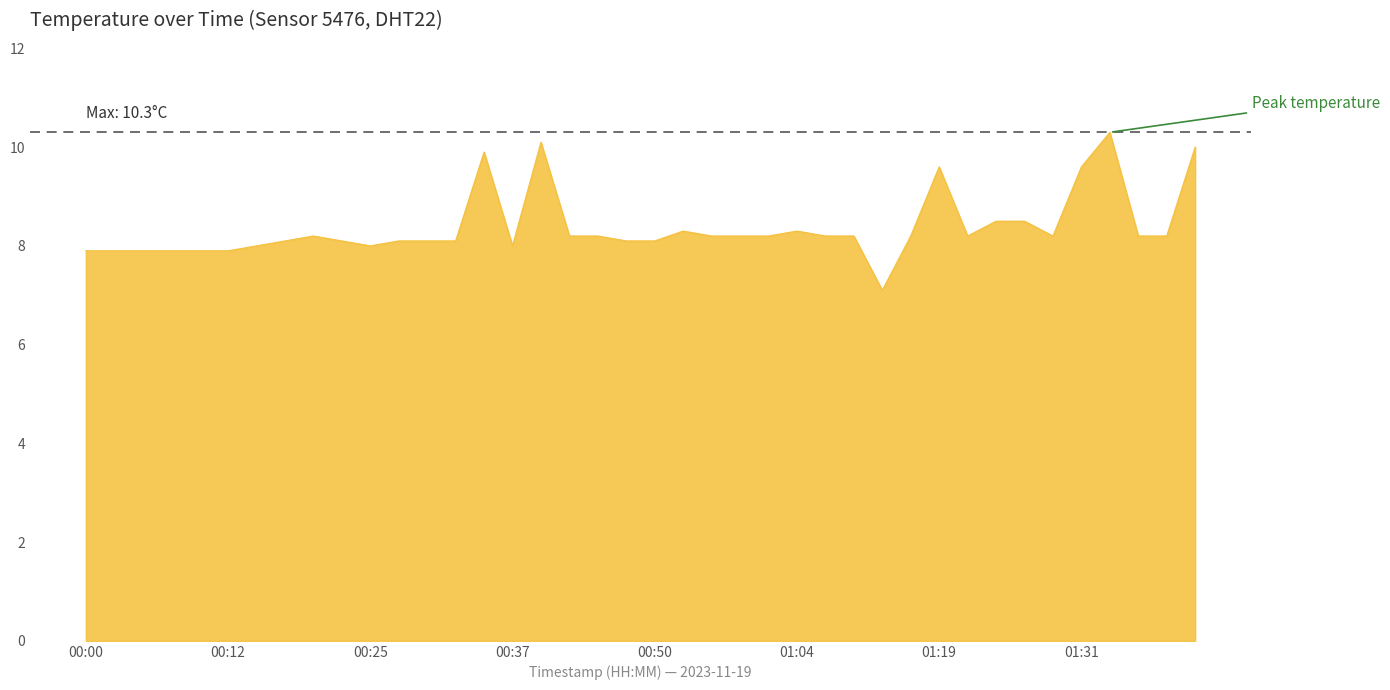

What is the greatest value displayed?

10.3